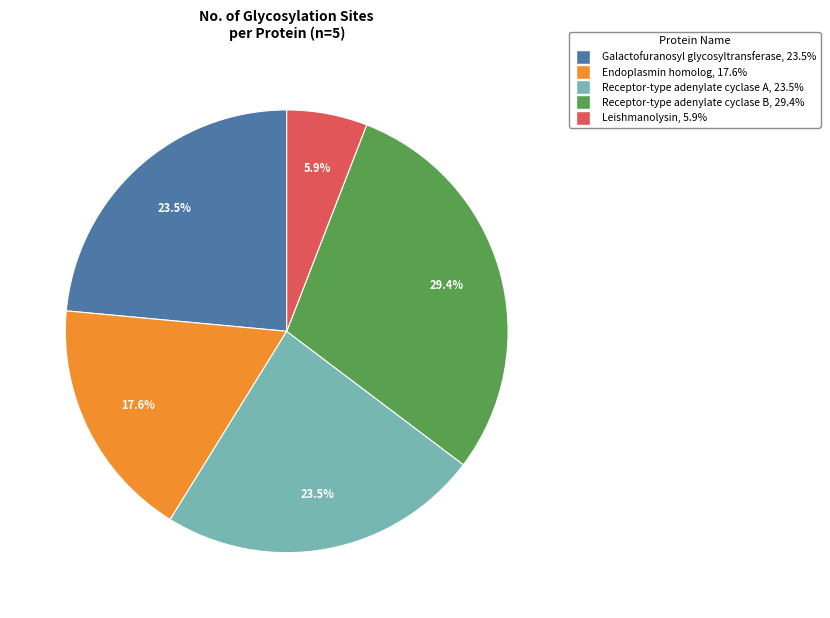

Approximately how many times larger is the value at Receptor-type adenylate cyclase A compared to Endoplasmin homolog?

1.3